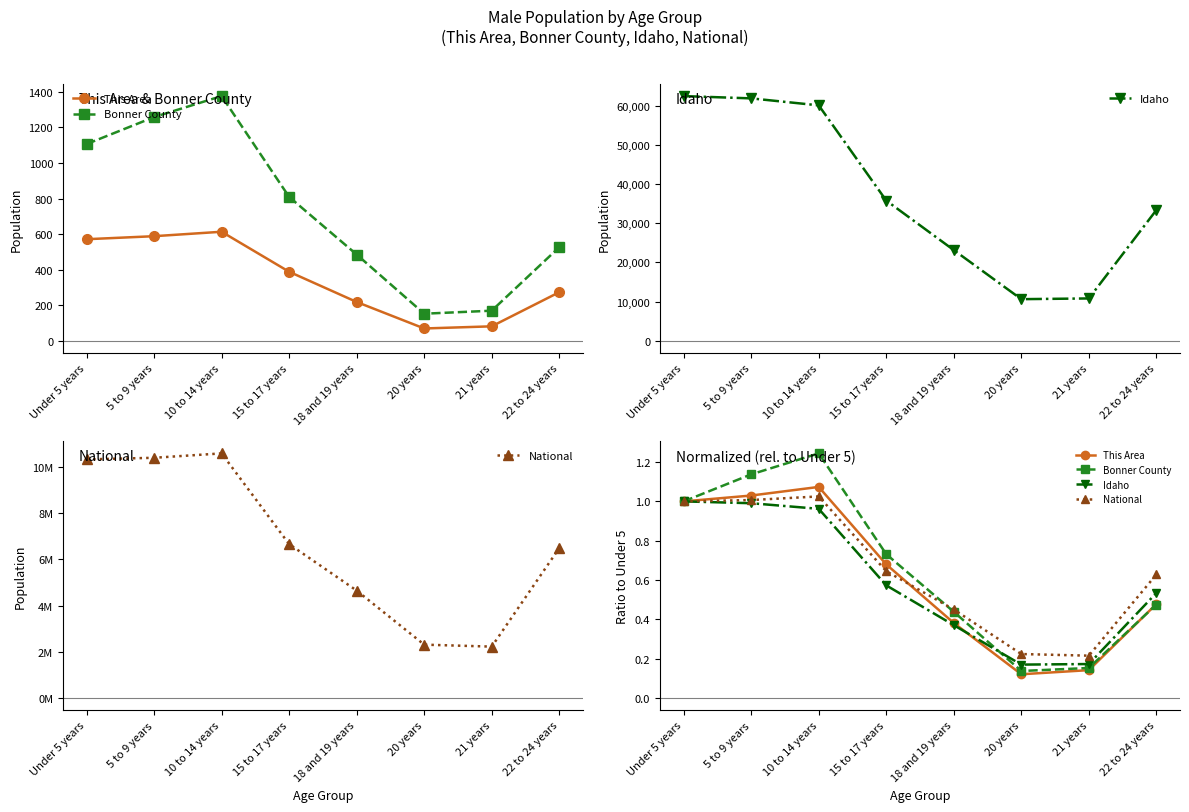

Reading left to right, what are all the values shown in this chart?

This Area: 1.0	1.0	1.1	0.7	0.4	0.1	0.1	0.5
Bonner County: 1.0	1.1	1.2	0.7	0.4	0.1	0.2	0.5
Idaho: 1.0	1.0	1.0	0.6	0.4	0.2	0.2	0.5
National: 1.0	1.0	1.0	0.6	0.5	0.2	0.2	0.6